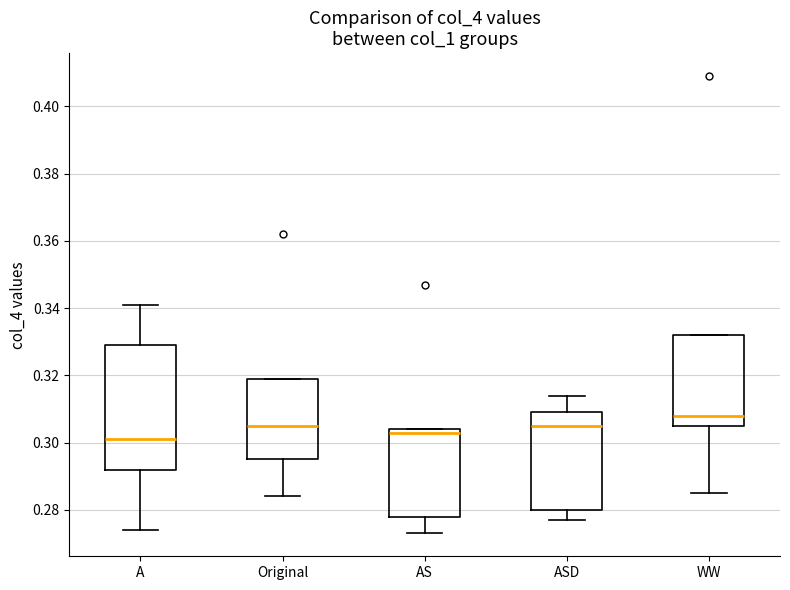

Which box has the lowest median line?

A